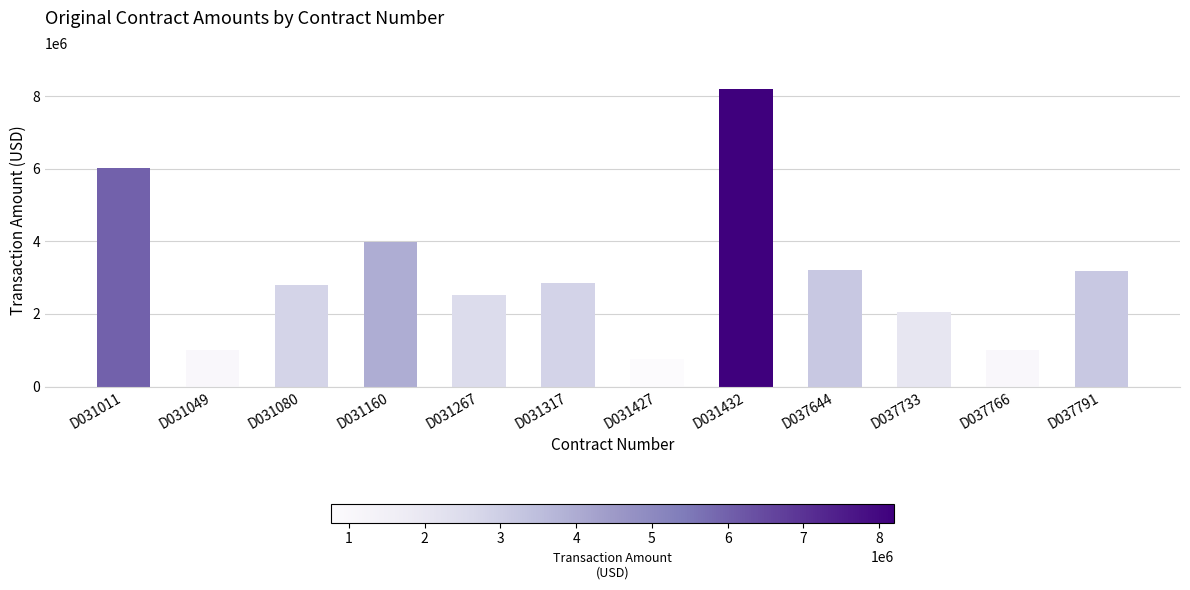

What is the smallest value displayed?

760000